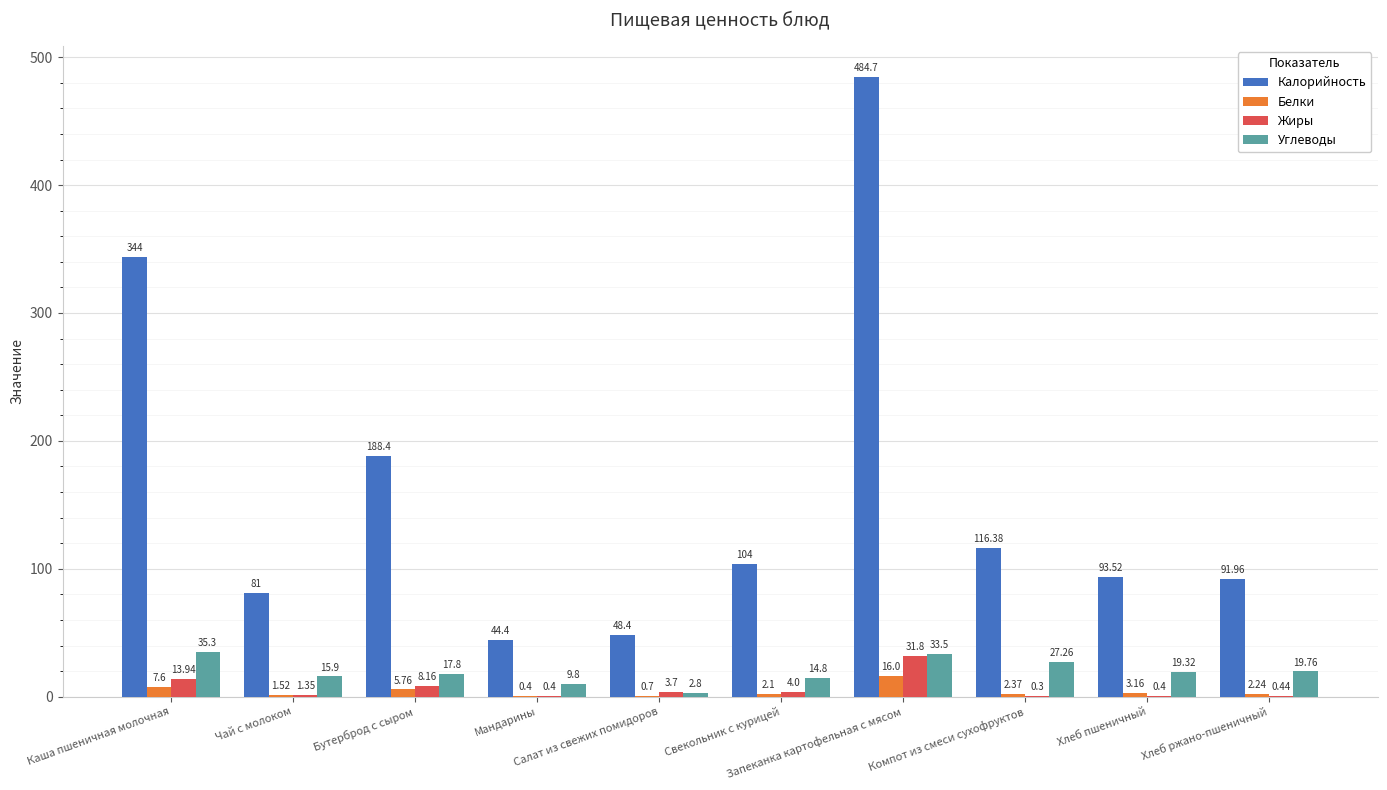

Where does the Белки series first go above 2?

Каша пшеничная молочная